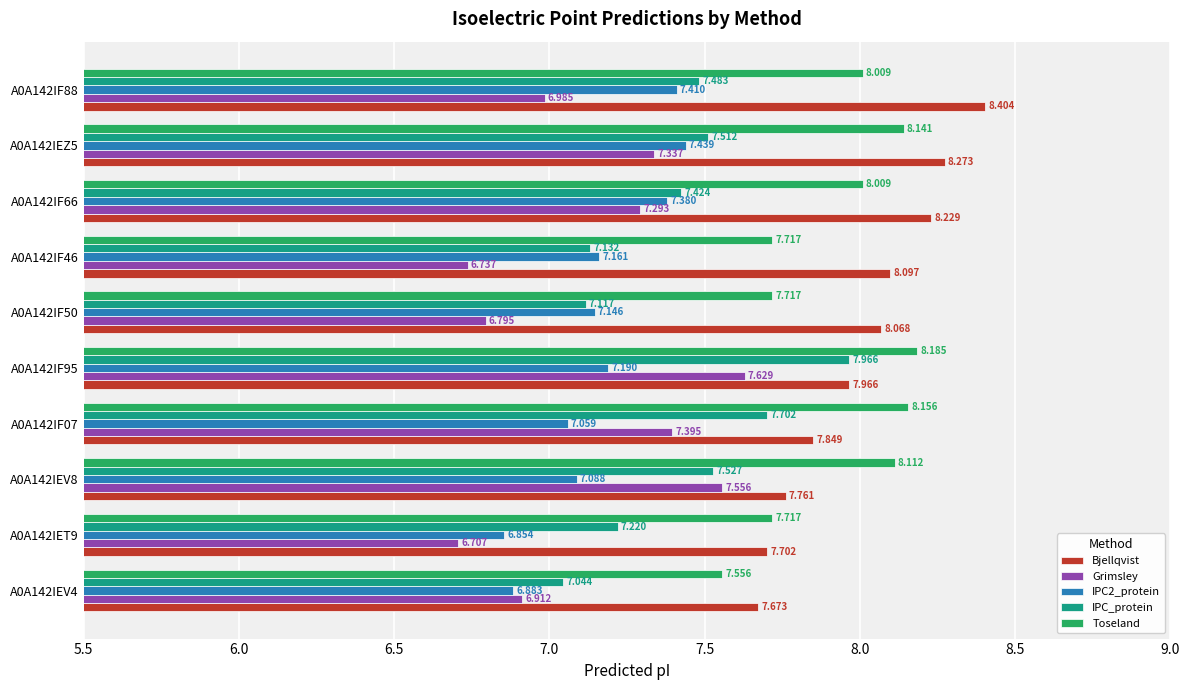

What are all the series names shown in the legend?

Bjellqvist, Grimsley, IPC2_protein, IPC_protein, Toseland